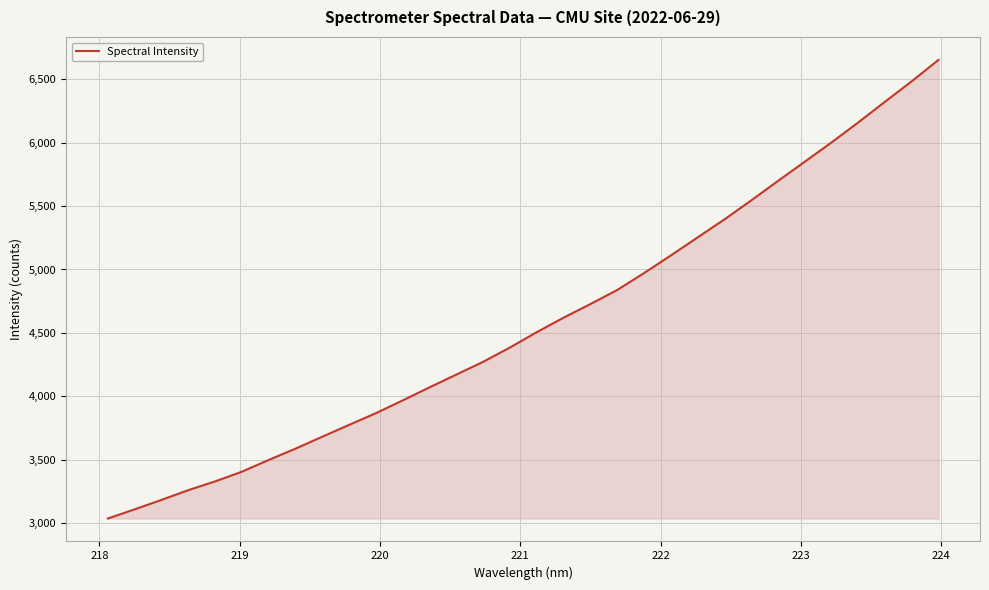

How many values are below 4505?

16